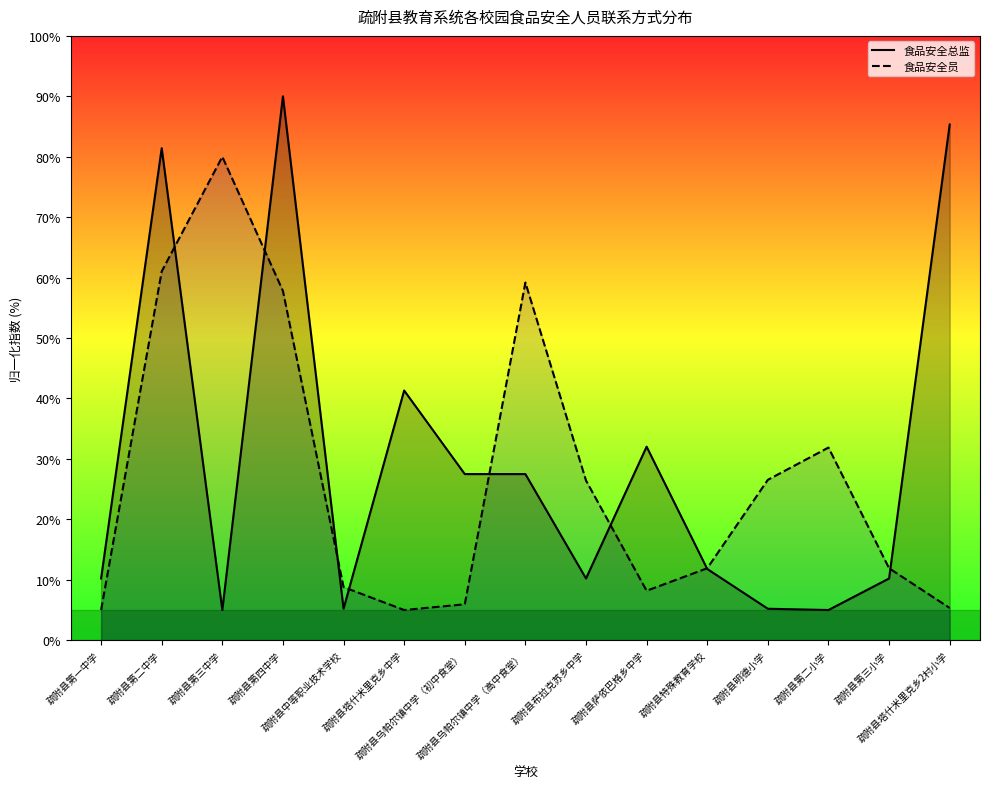

The 食品安全总监_line series shows 10.2 at 疏附县布拉克苏乡中学. True or false?

True